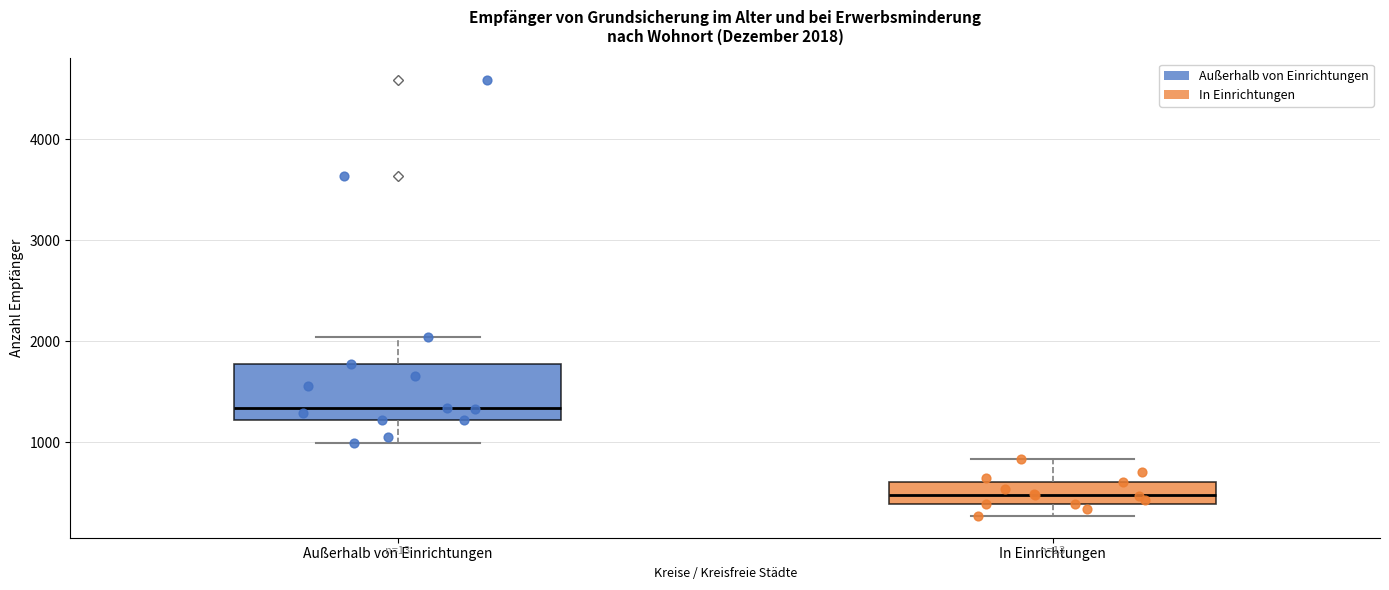

Which box has the lowest median line?

In Einrichtungen